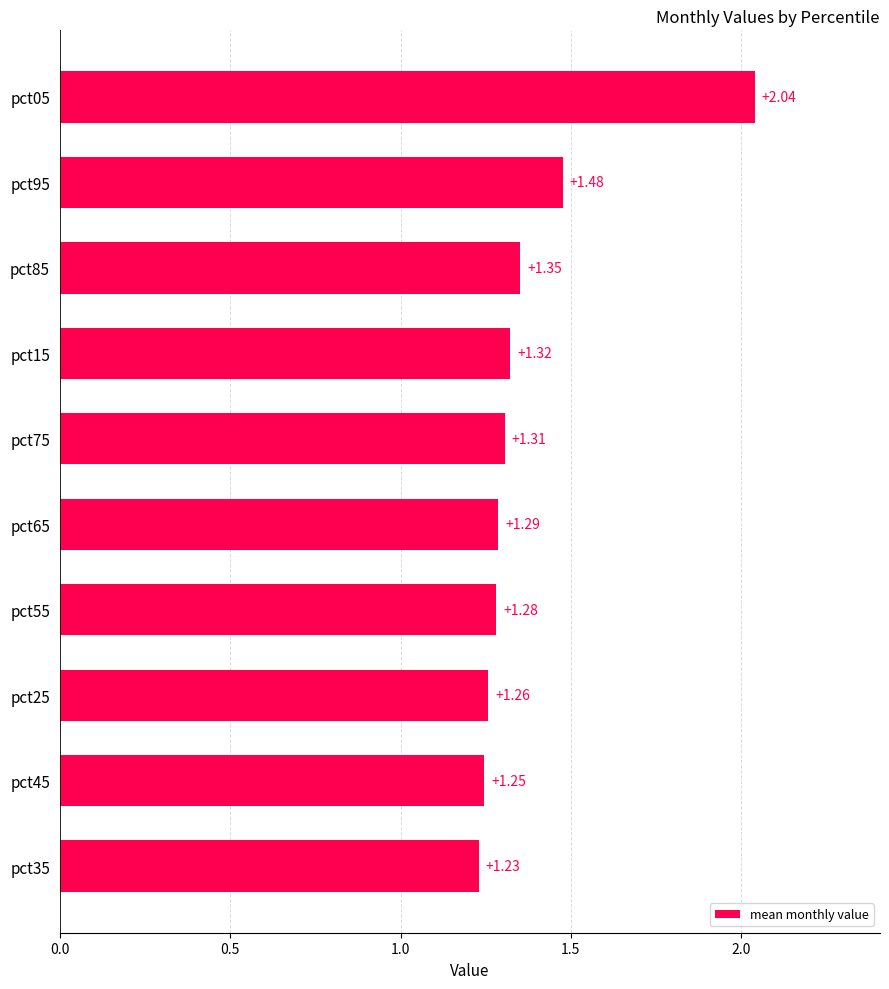

List the labels in order of value, smallest first.

pct35, pct45, pct25, pct55, pct65, pct75, pct15, pct85, pct95, pct05